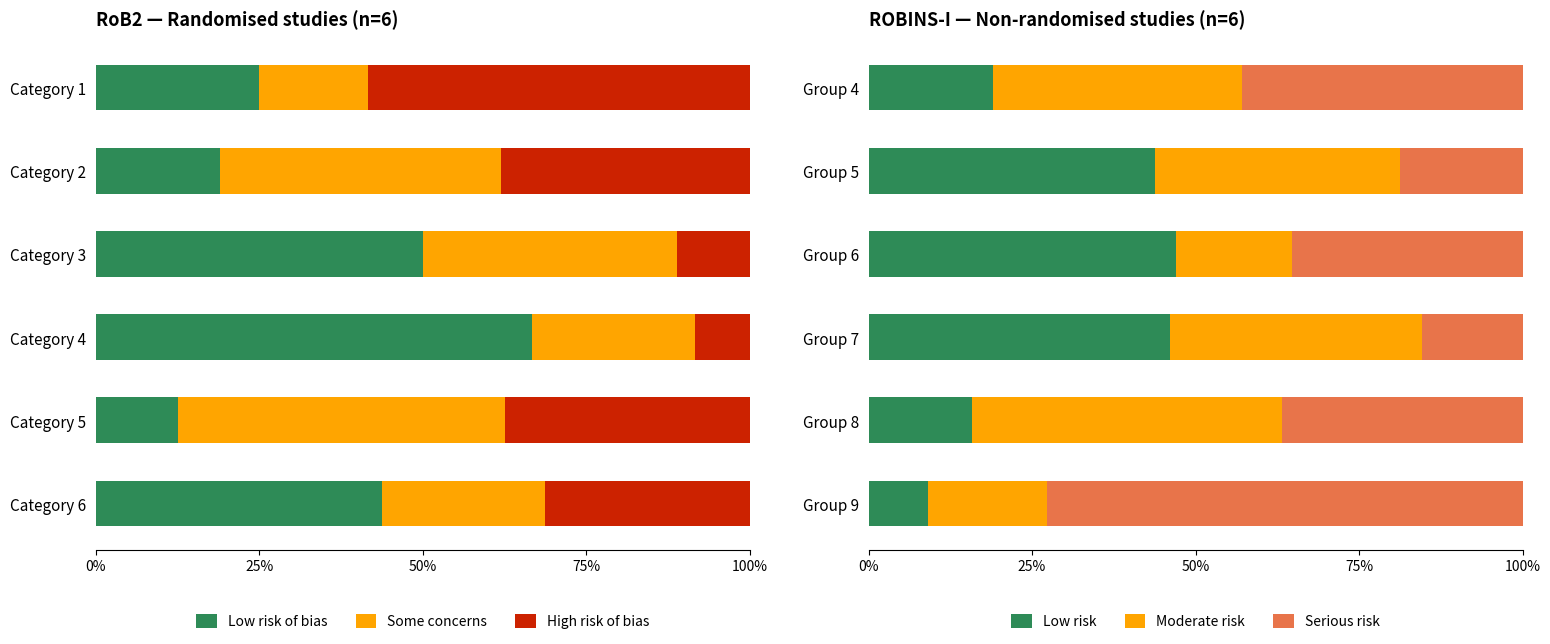

Reading right to left, list all the values displayed in this chart.

Low risk of bias: 43.8	12.5	66.7	50.0	19.0	25.0
Some concerns: 25.0	50.0	25.0	38.9	42.9	16.7
High risk of bias: 31.2	37.5	8.3	11.1	38.1	58.3
Low risk: 9.1	15.8	46.2	47.1	43.8	19.0
Moderate risk: 18.2	47.4	38.5	17.6	37.5	38.1
Serious risk: 72.7	36.8	15.4	35.3	18.8	42.9